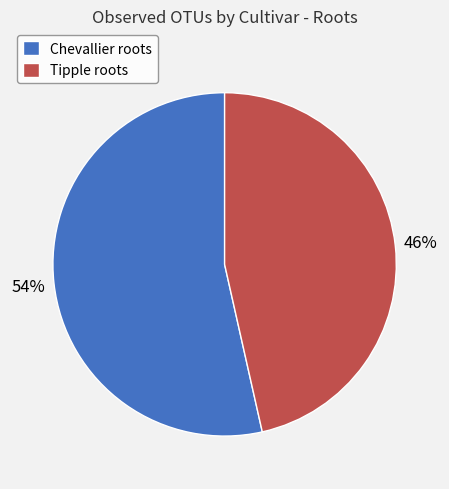

Does any single category account for the majority?

Yes